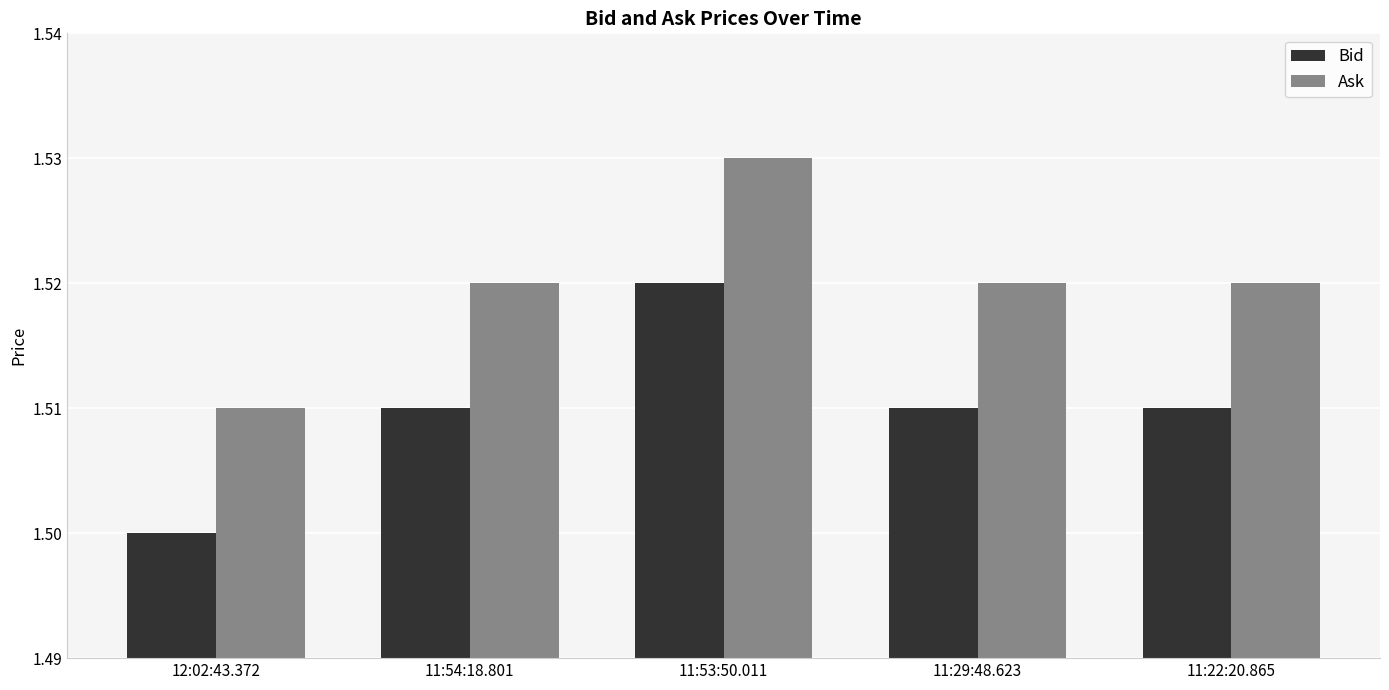

How many Bid values are between 1 and 2?

5